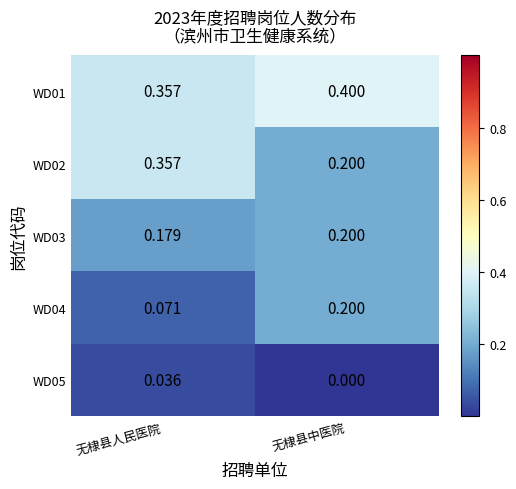

List the labels in order of WD02 value, largest first.

无棣县人民医院, 无棣县中医院